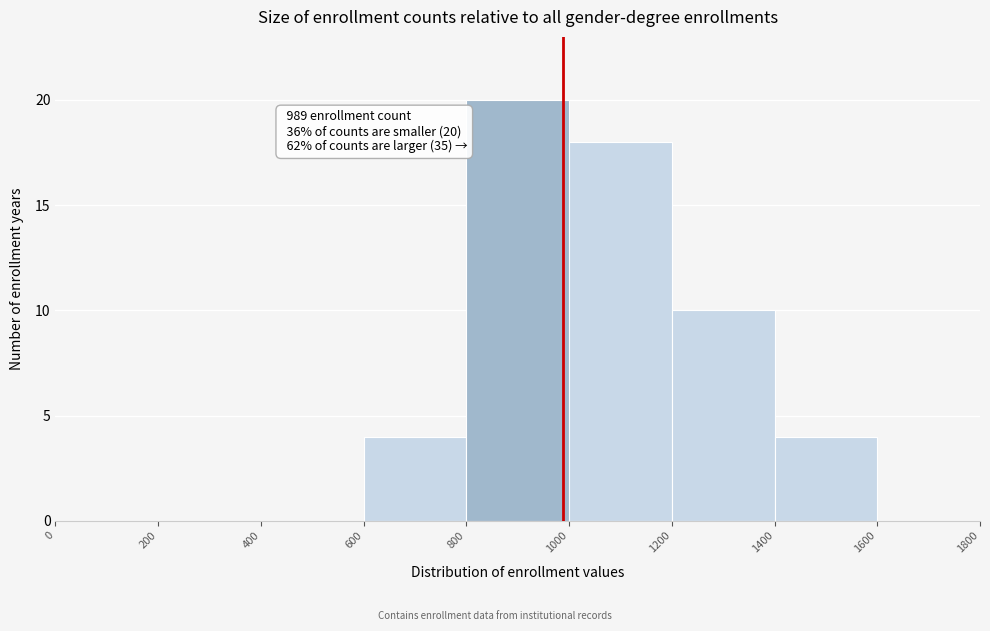

Over which range of the x-axis is the bar tallest?

800 to 1000